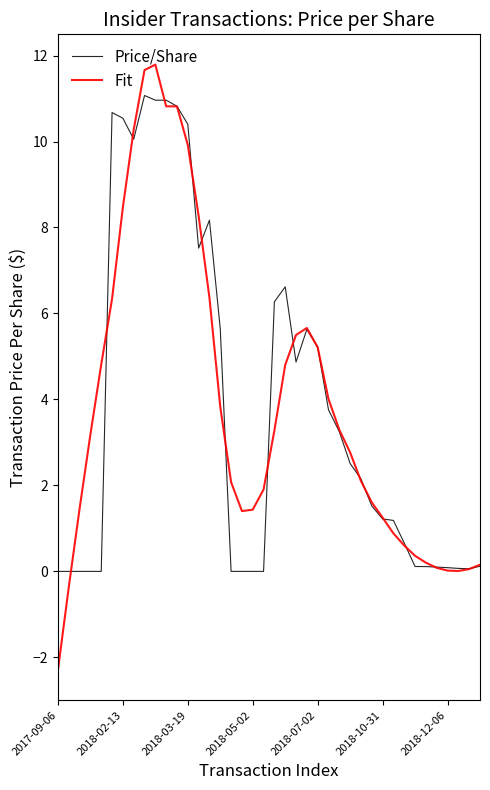

What is the maximum value shown in the chart?

11.8